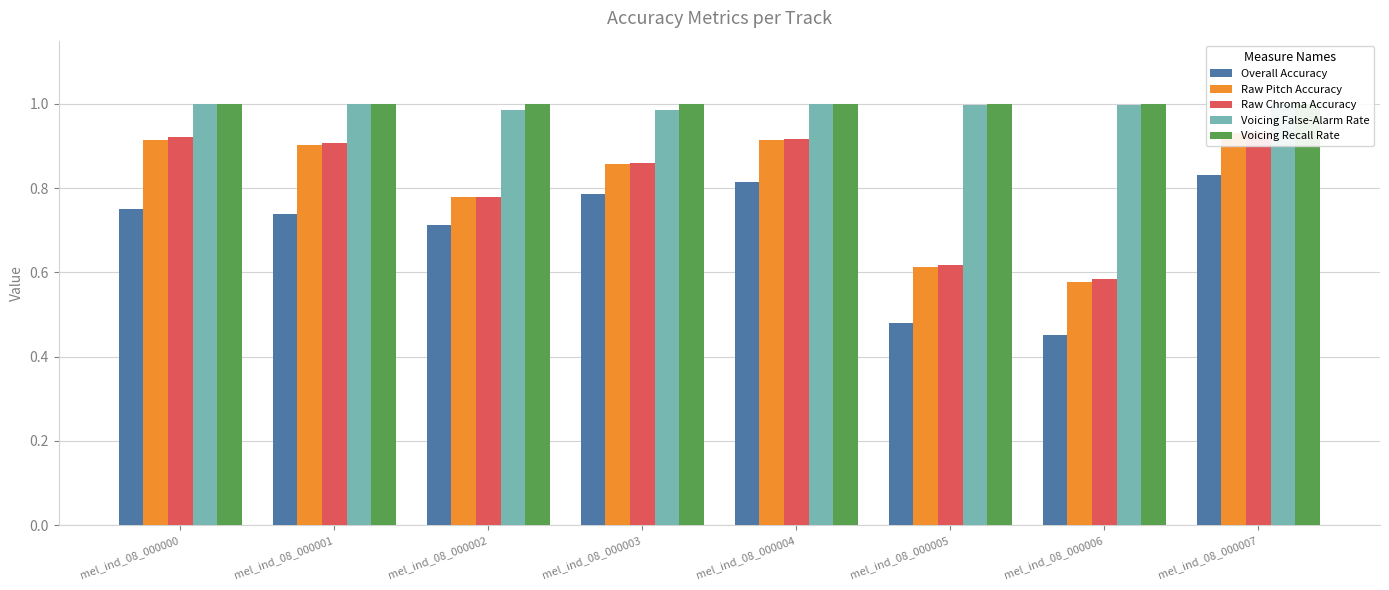

At how many categories does at least one series exceed 0?

8